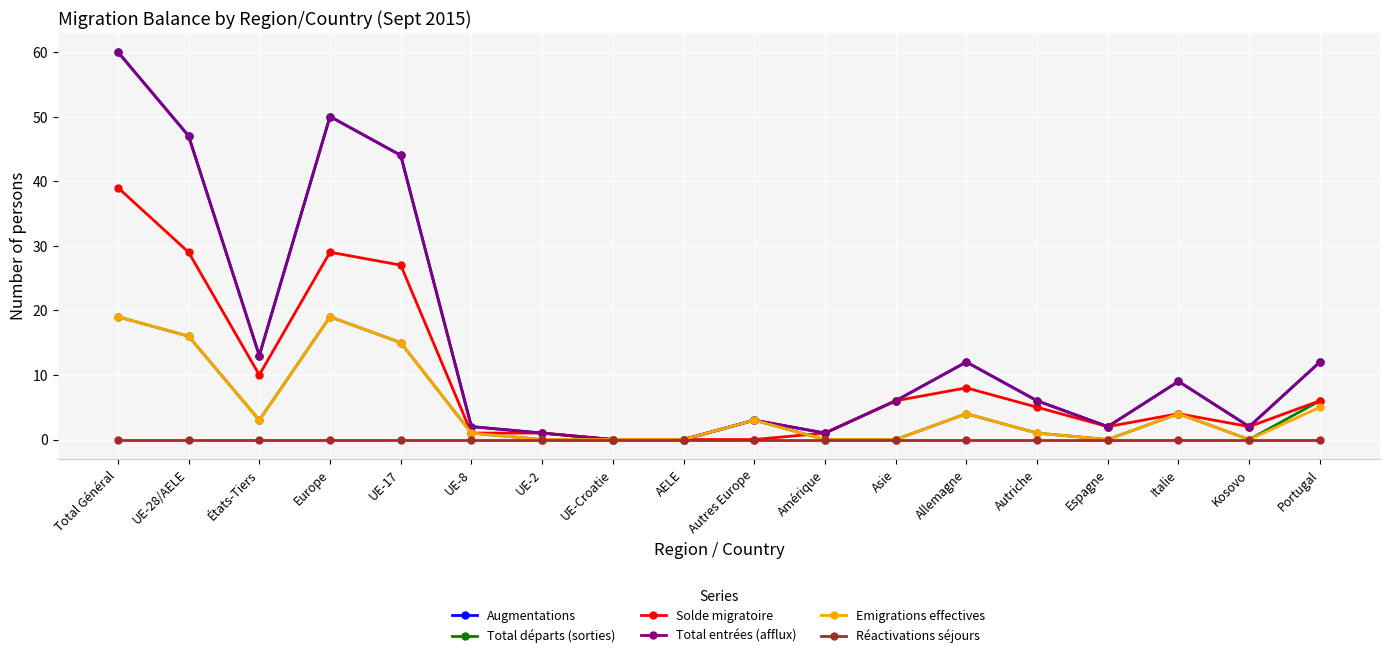

Is this an area chart (filled region under the line)?

No